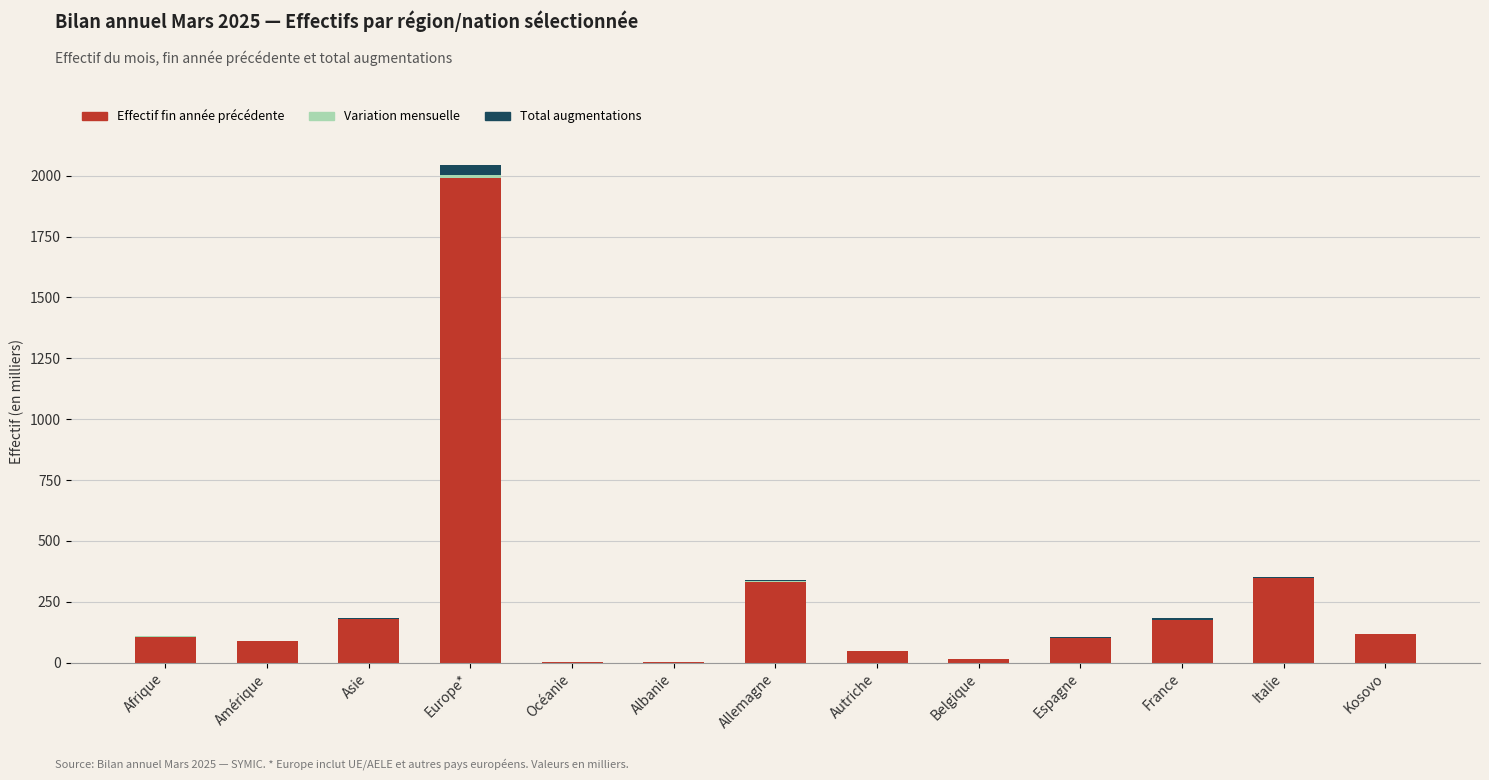

At which category is the sum across all series the highest?

Europe*